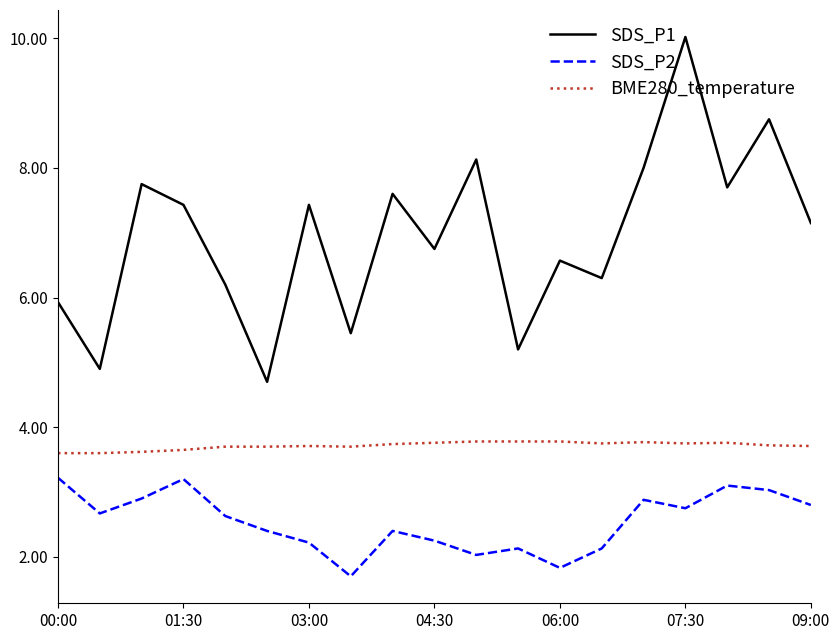

Which series has the largest total across all categories?

SDS_P1